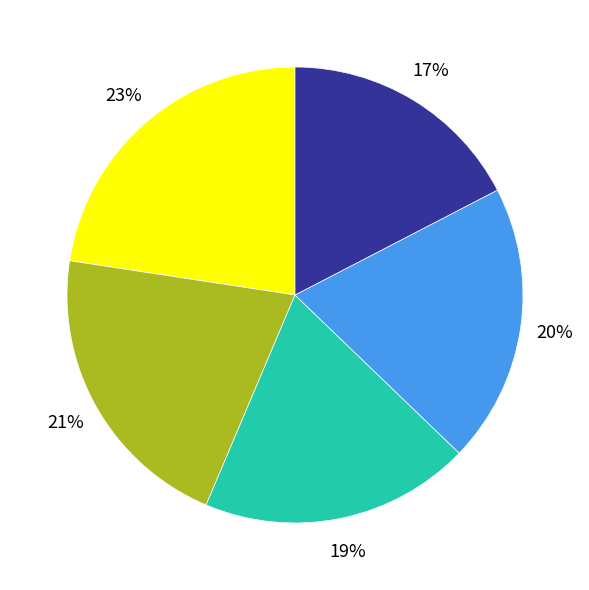

Count the number of slices in the pie.

5